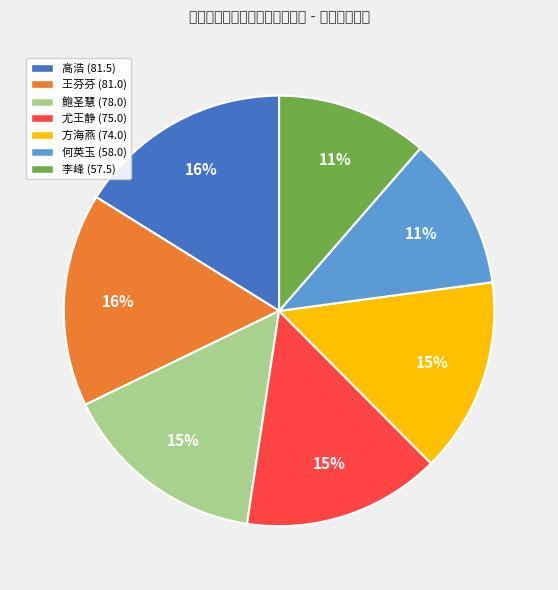

True or false: 尤王静 (75.0) accounts for 7% of the total.

False